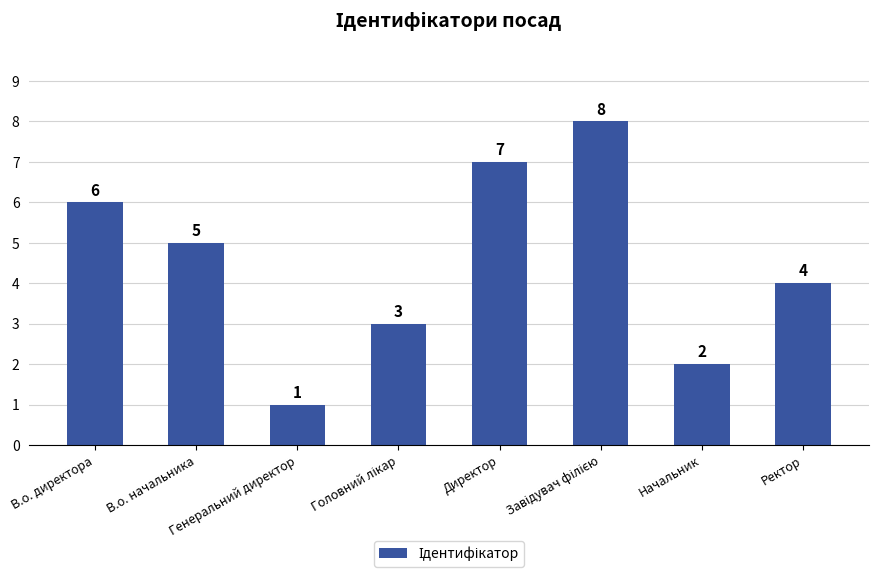

How many series are shown in this chart?

1